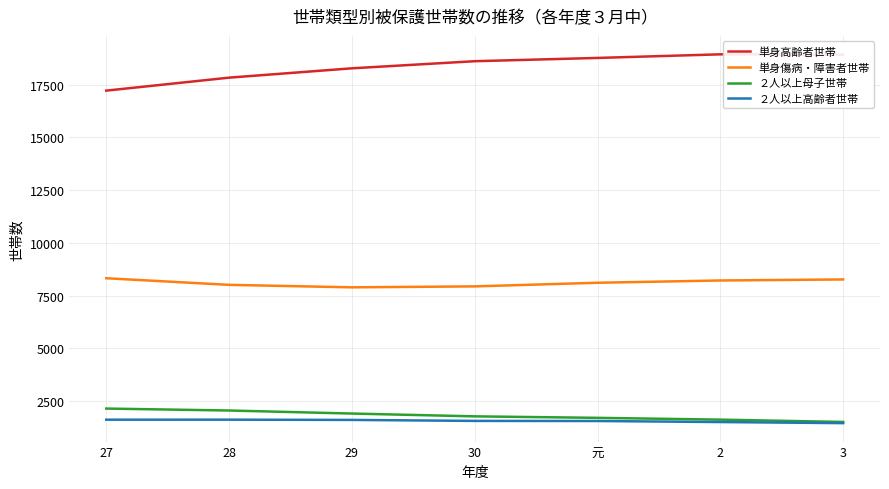

What is the difference between the second highest and second lowest values in the ２人以上高齢者世帯 series?

112